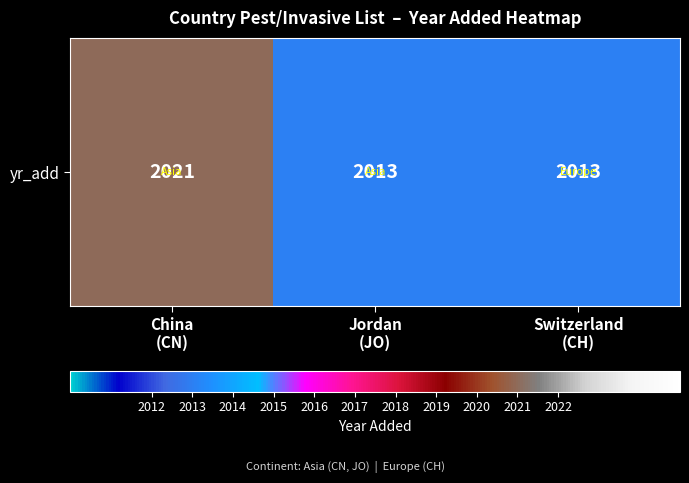

Is it true that the value at Switzerland
(CH) is 630?

False